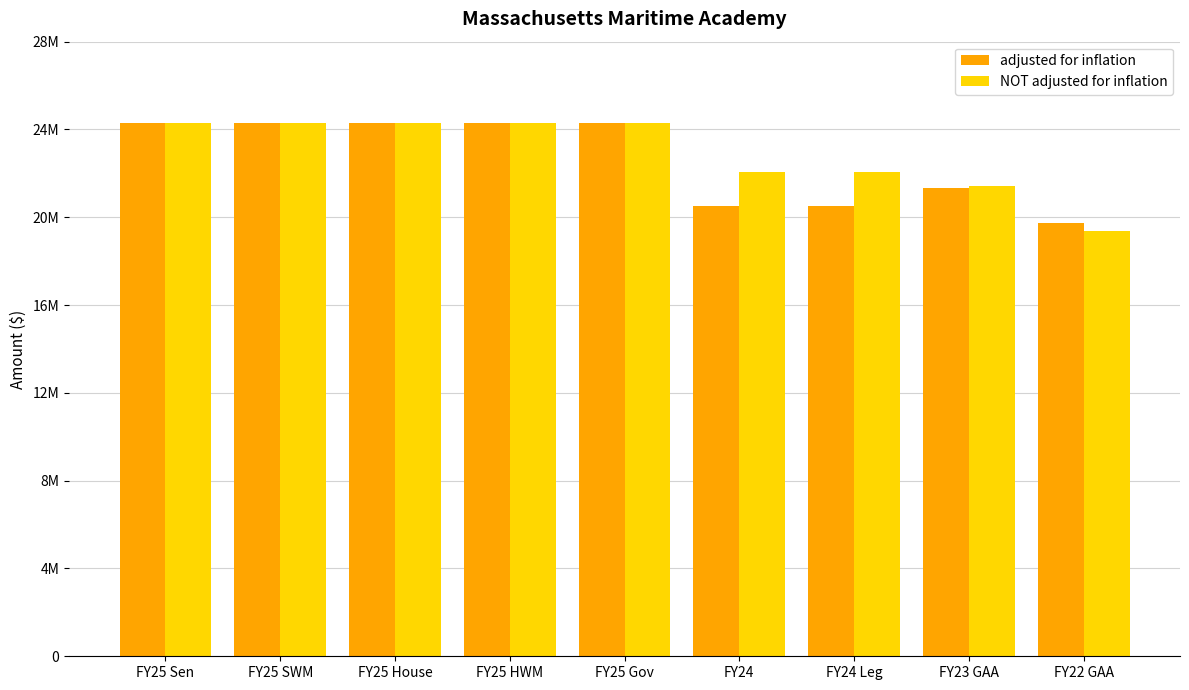

How many NOT adjusted for inflation values are between 22041908 and 24311925?

7